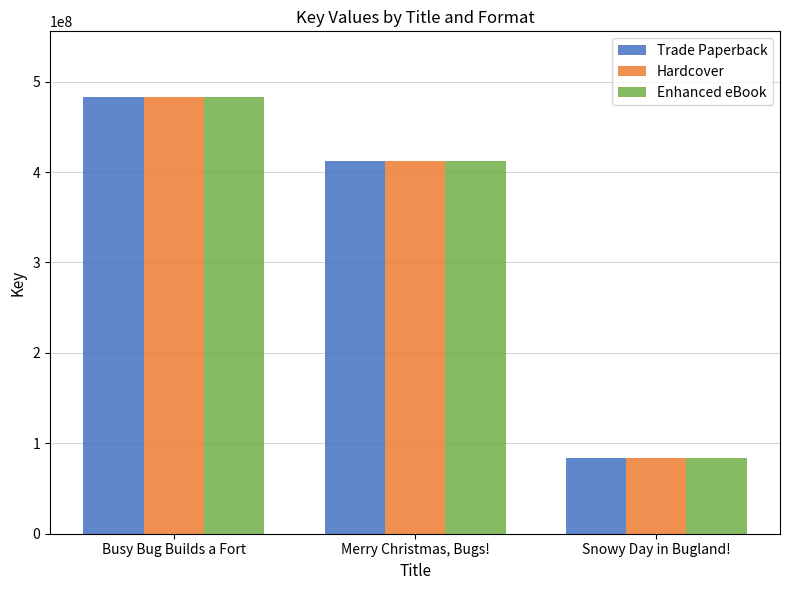

The Enhanced eBook series shows 411626525 at Merry Christmas, Bugs!. True or false?

True